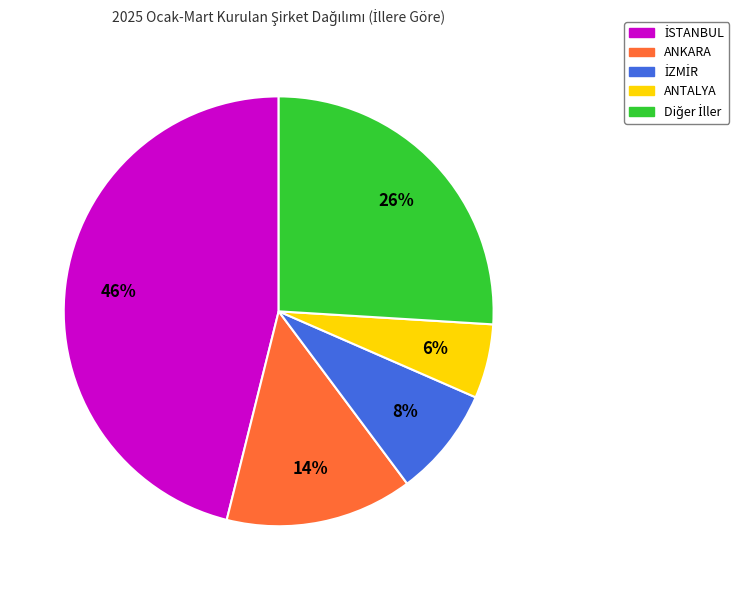

Is there any slice that represents more than half of the pie?

No